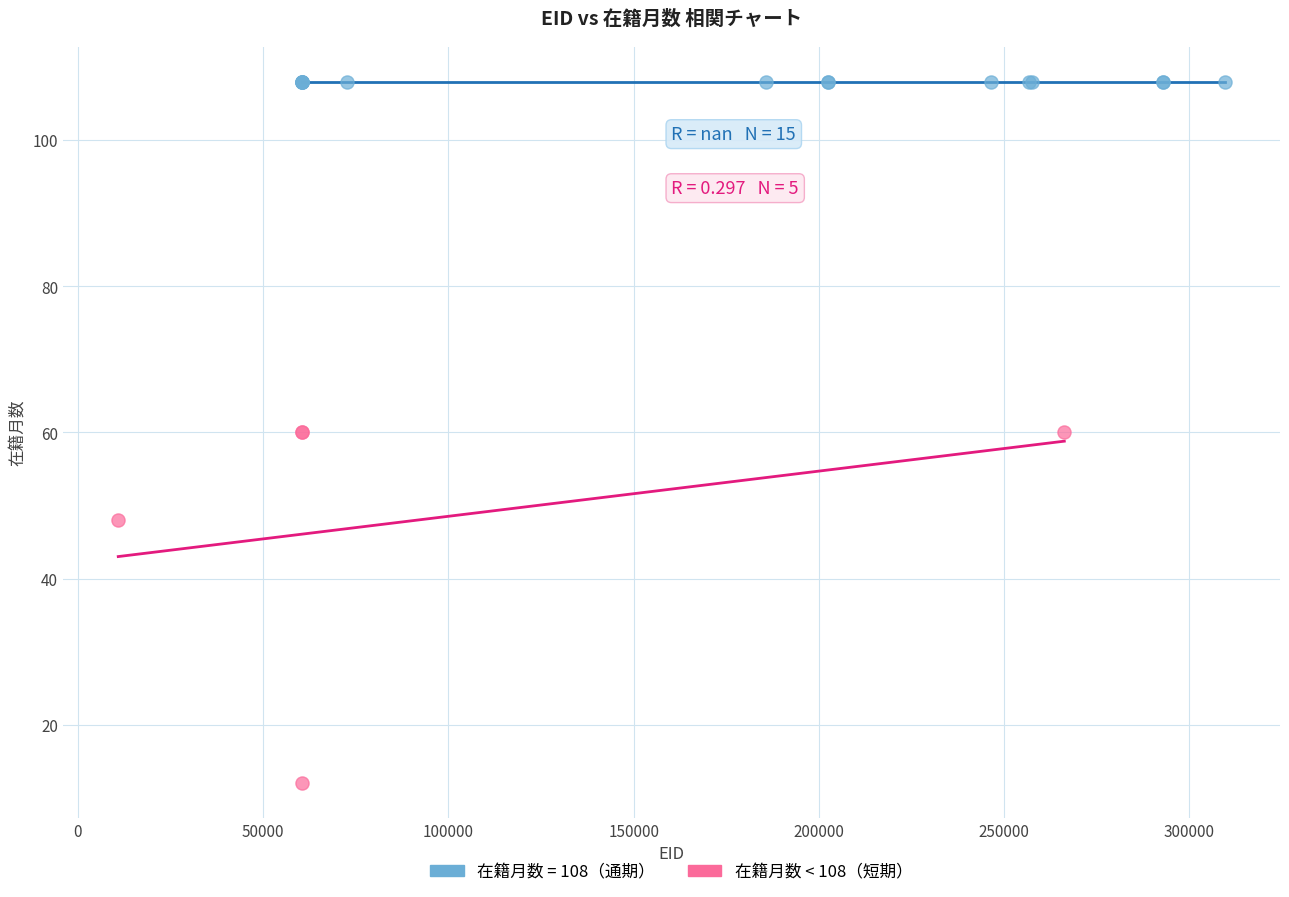

Which series contains the highest Y value?

在籍月数 = 108（通期）